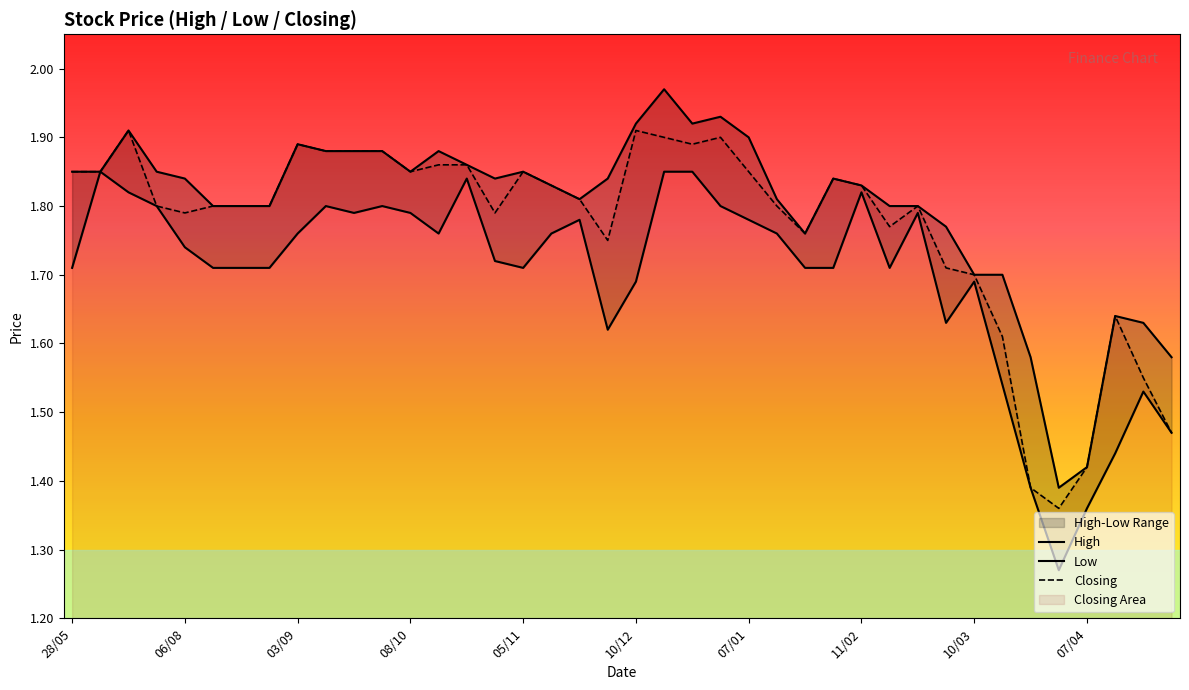

Reading right to left, extract all data points from this chart.

High: 1.6	1.6	1.6	1.4	1.4	1.6	1.7	1.7	1.8	1.8	1.8	1.8	1.8	1.8	1.8	1.9	1.9	1.9	2.0	1.9	1.8	1.8	1.8	1.9	1.8	1.9	1.9	1.9	1.9	1.9	1.9	1.9	1.8	1.8	1.8	1.8	1.9	1.9	1.9	1.9
Low: 1.5	1.5	1.4	1.4	1.3	1.4	1.5	1.7	1.6	1.8	1.7	1.8	1.7	1.7	1.8	1.8	1.8	1.9	1.9	1.7	1.6	1.8	1.8	1.7	1.7	1.8	1.8	1.8	1.8	1.8	1.8	1.8	1.7	1.7	1.7	1.7	1.8	1.8	1.9	1.7
Closing: 1.5	1.6	1.6	1.4	1.4	1.4	1.6	1.7	1.7	1.8	1.8	1.8	1.8	1.8	1.8	1.9	1.9	1.9	1.9	1.9	1.8	1.8	1.8	1.9	1.8	1.9	1.9	1.9	1.9	1.9	1.9	1.9	1.8	1.8	1.8	1.8	1.8	1.9	1.9	1.9